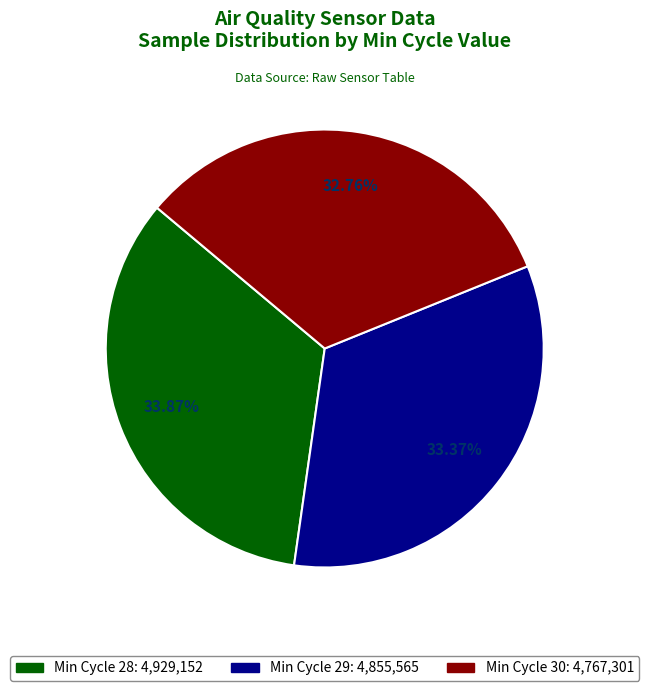

Count the number of slices in the pie.

3